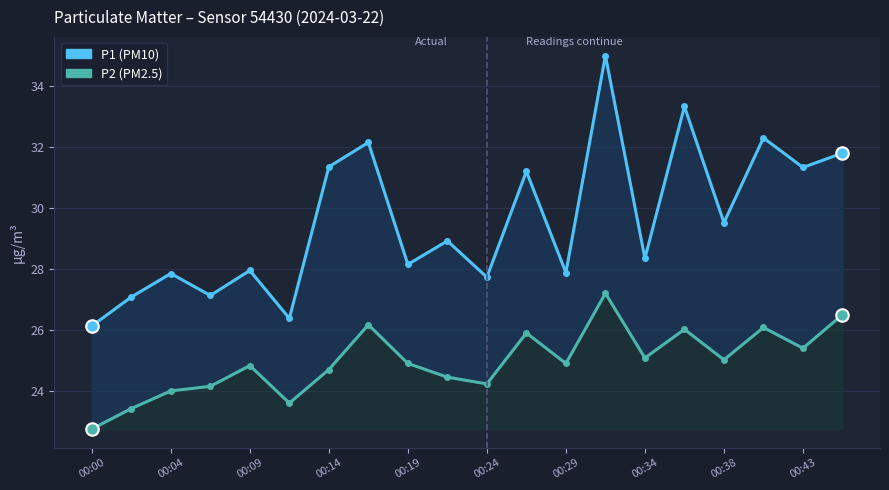

Reading right to left, list all the values displayed in this chart.

P1: 31.8	31.3	32.3	29.5	33.3	28.4	35.0	27.9	31.2	27.7	28.9	28.1	32.1	31.4	26.4	27.9	27.1	27.9	27.1	26.1
P2: 26.5	25.4	26.1	25.0	26.0	25.1	27.2	24.9	25.9	24.2	24.4	24.9	26.2	24.7	23.6	24.8	24.1	24.0	23.4	22.8